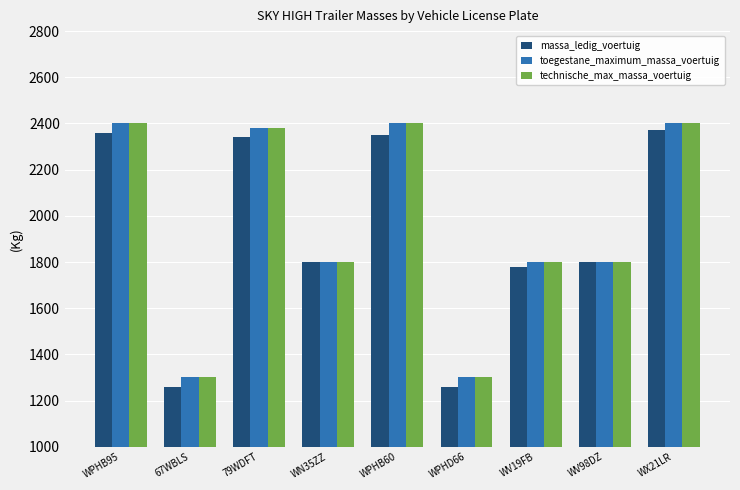

What is the difference between the highest and lowest values at WPHD66?

40